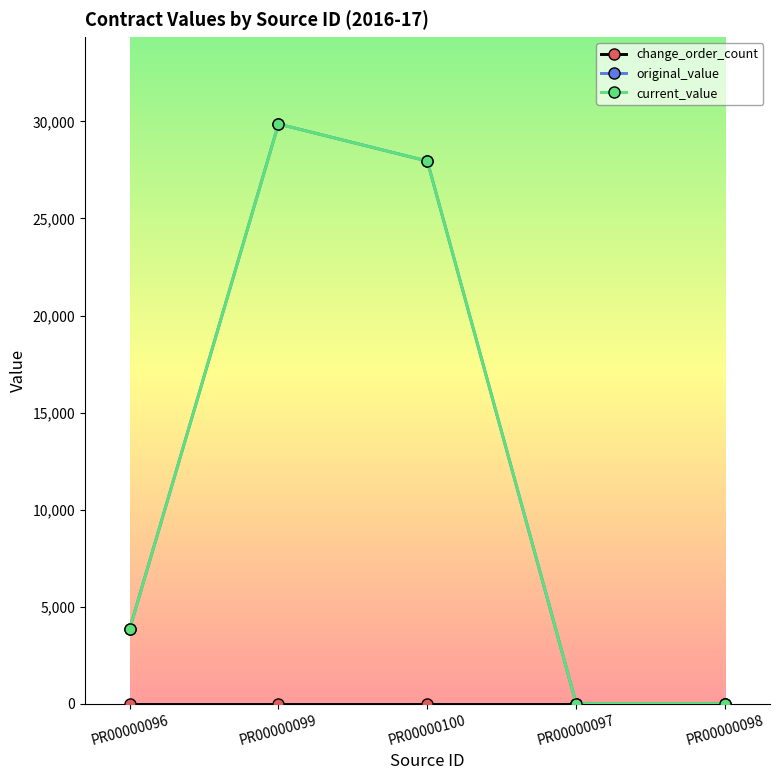

True or false: current_value and change_order_count cross at least once.

False